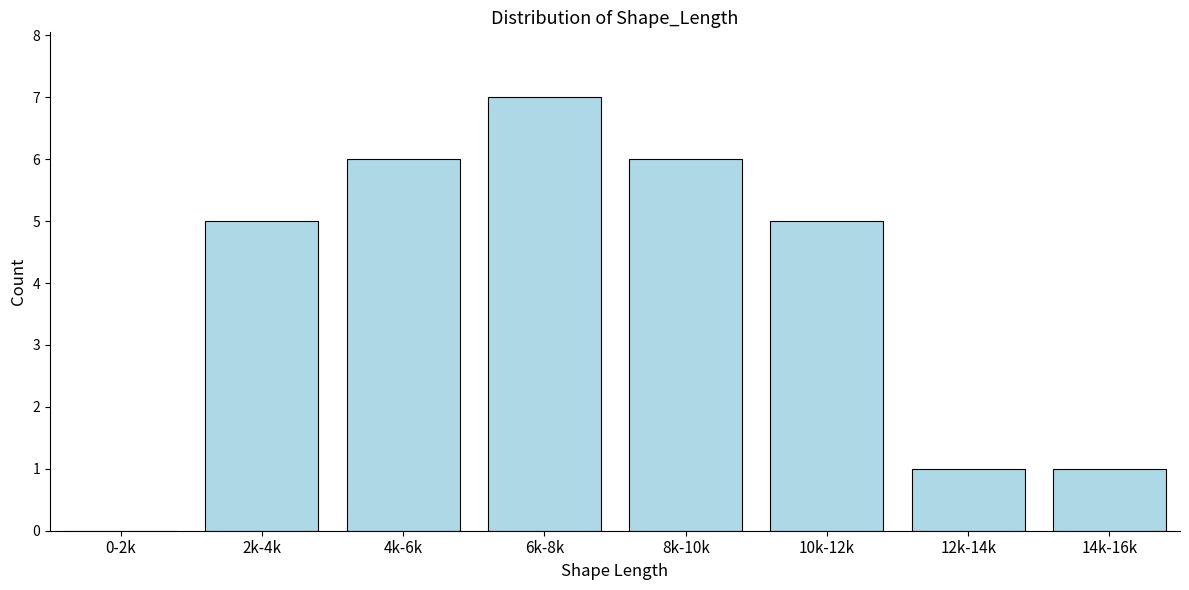

Reading left to right, list all the values displayed in this chart.

0-2k=0	2k-4k=5	4k-6k=6	6k-8k=7	8k-10k=6	10k-12k=5	12k-14k=1	14k-16k=1